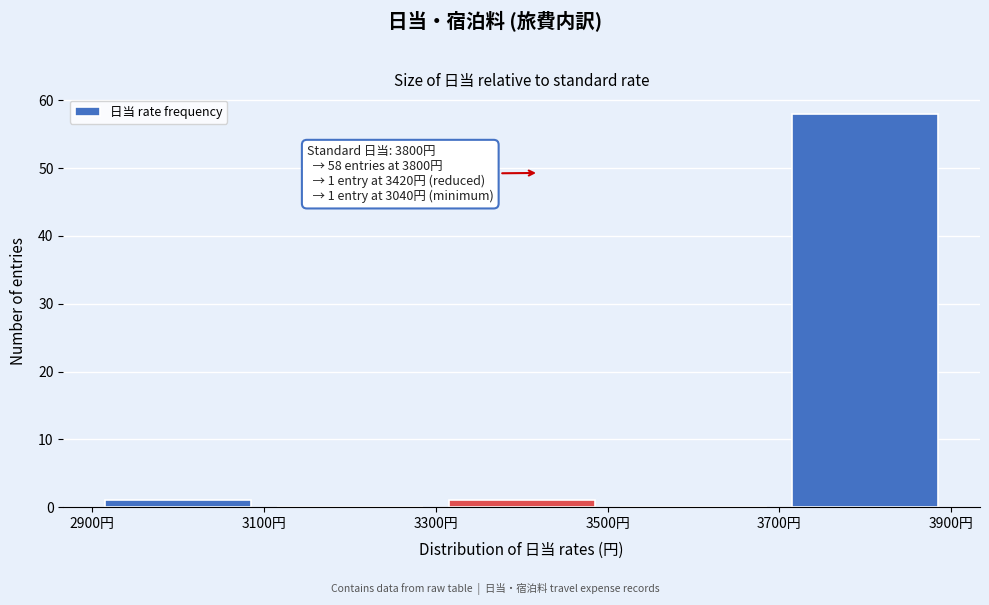

Which range on the x-axis has the tallest bar?

3700 to 3900